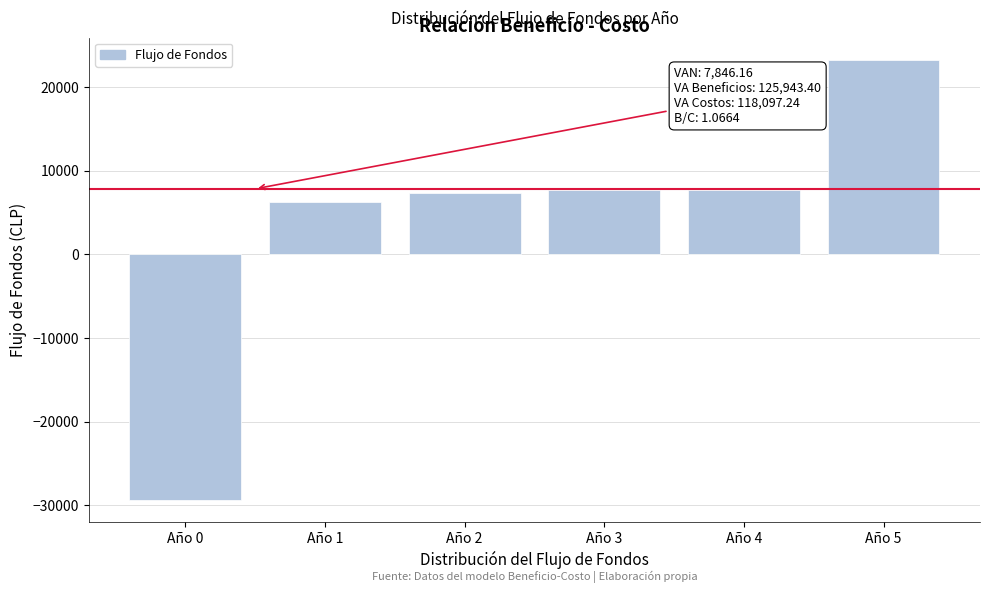

Reading right to left, extract all data points from this chart.

Año 5=23293.4	Año 4=7659.4	Año 3=7659.4	Año 2=7355.0	Año 1=6235.0	Año 0=-29350.0